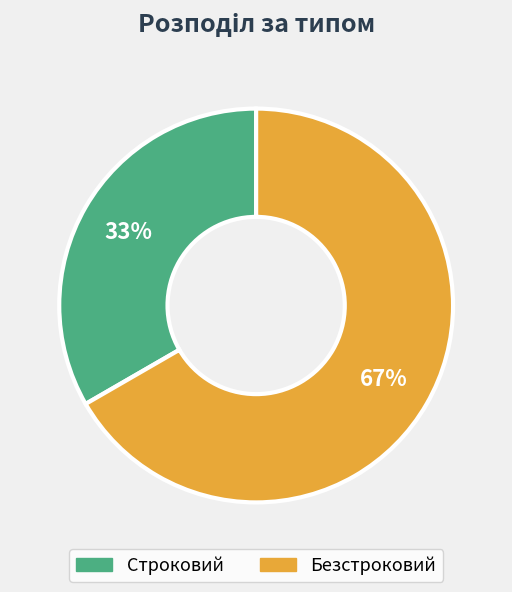

Which category has the smallest portion of the pie?

Строковий